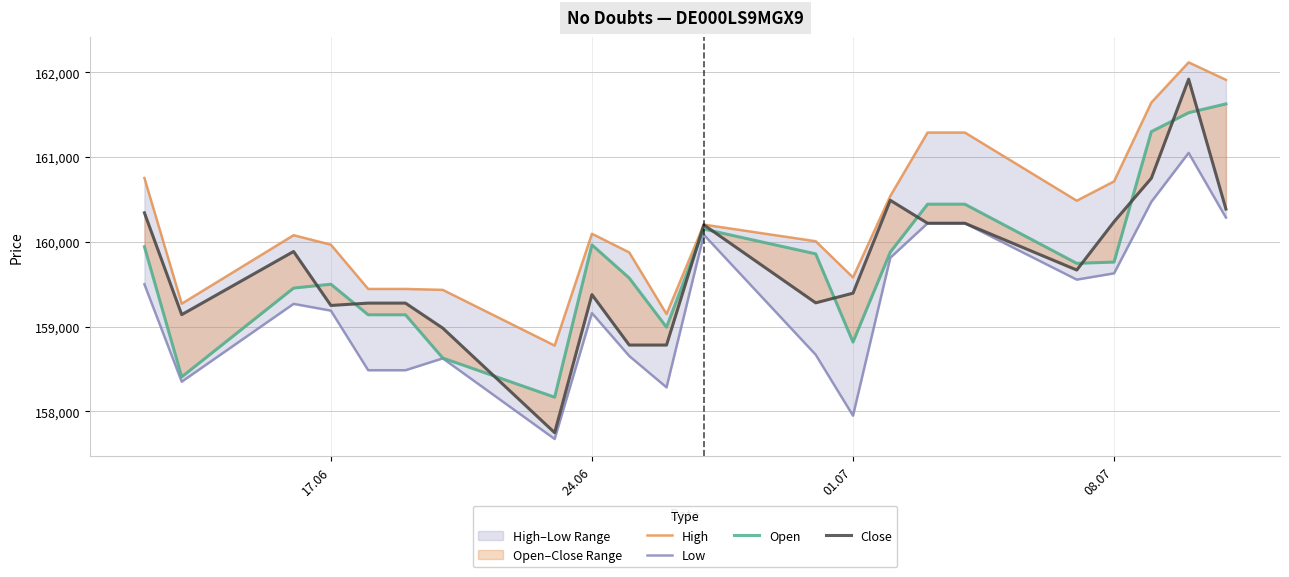

How many data points does each series have?

22